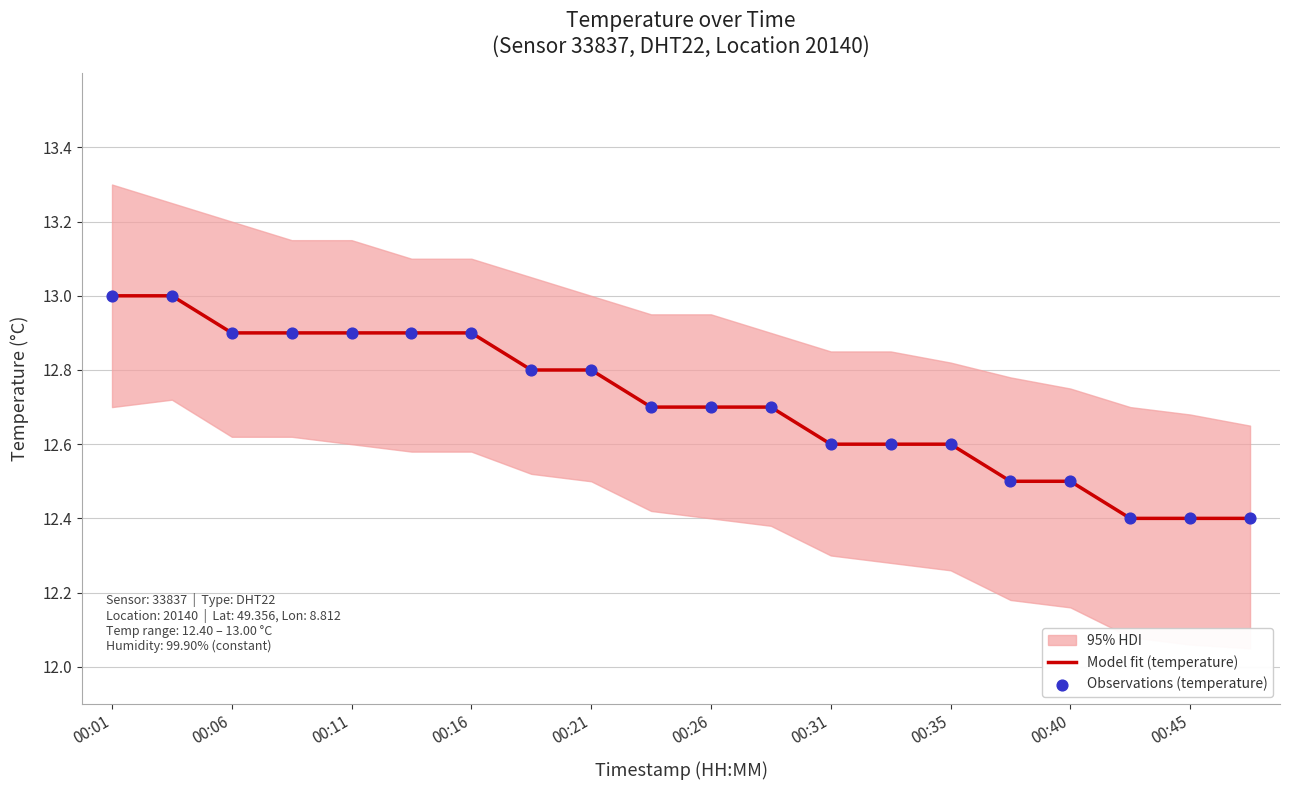

Is it true that Model fit (temperature) equals 19.0 at 00:16?

False